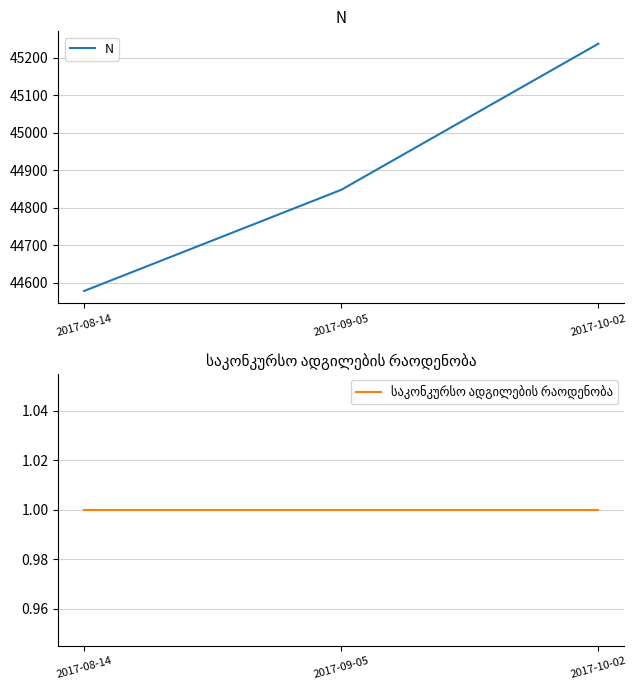

Rank the series by their maximum value, from highest to lowest.

N, საკონკურსო ადგილების რაოდენობა